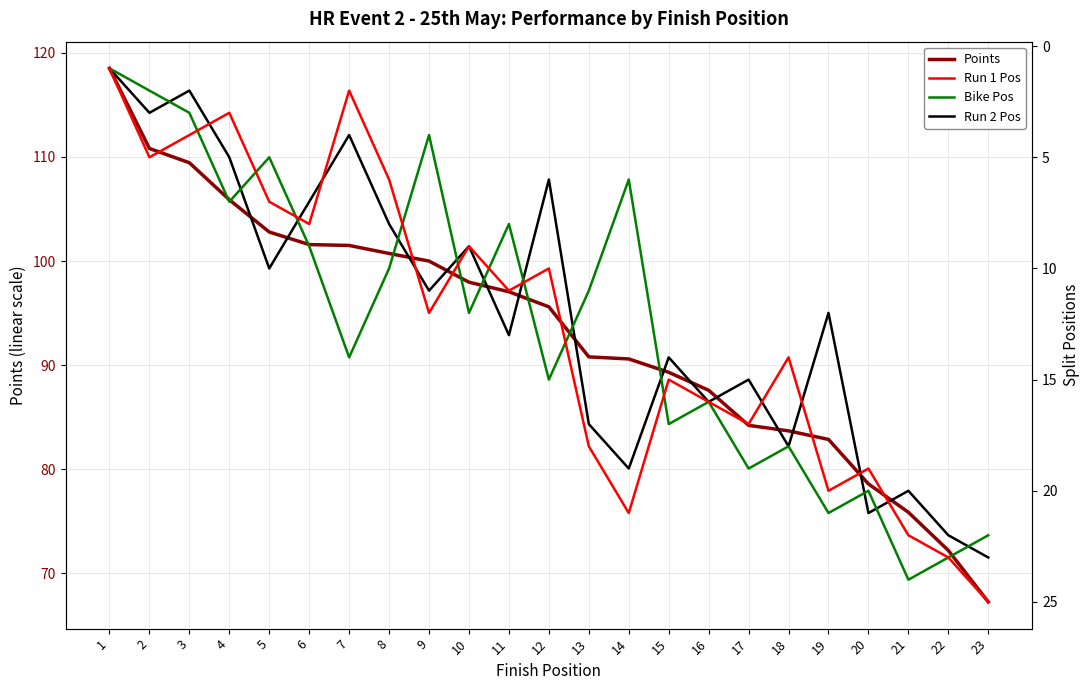

What is the value of the Points point at the 6th from the left?

101.6